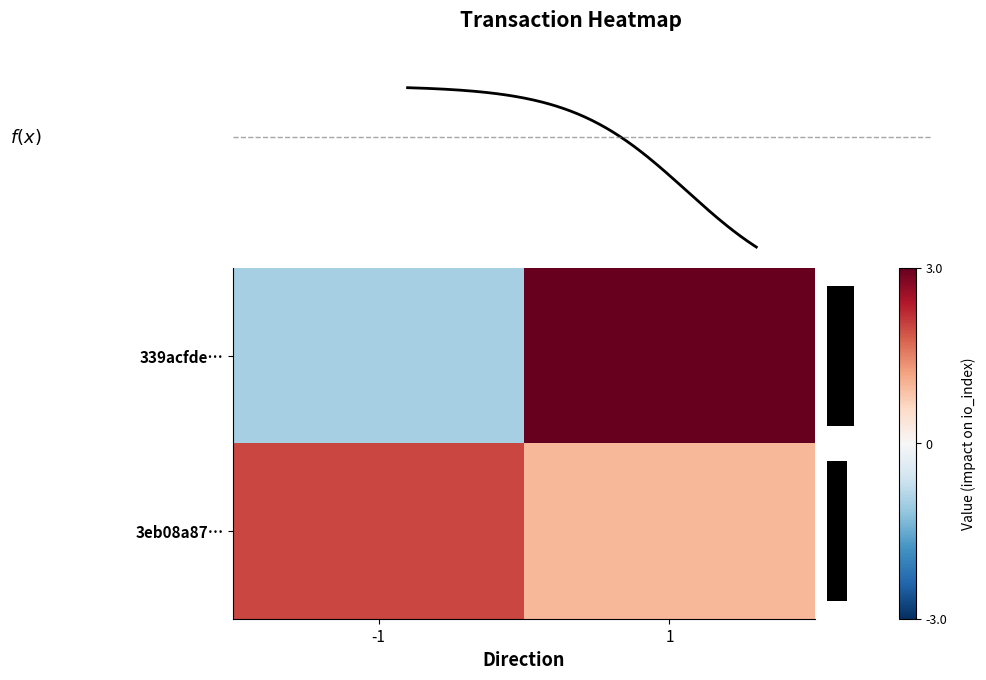

How many series are shown in this chart?

2